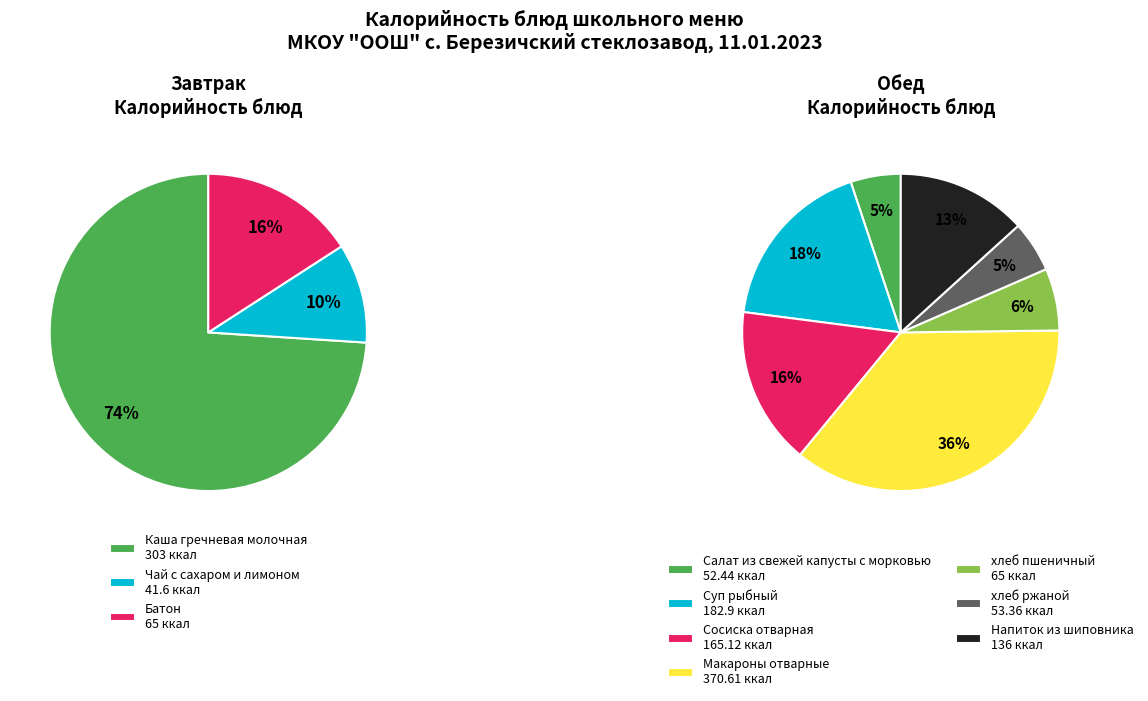

Does any single category account for the majority?

No